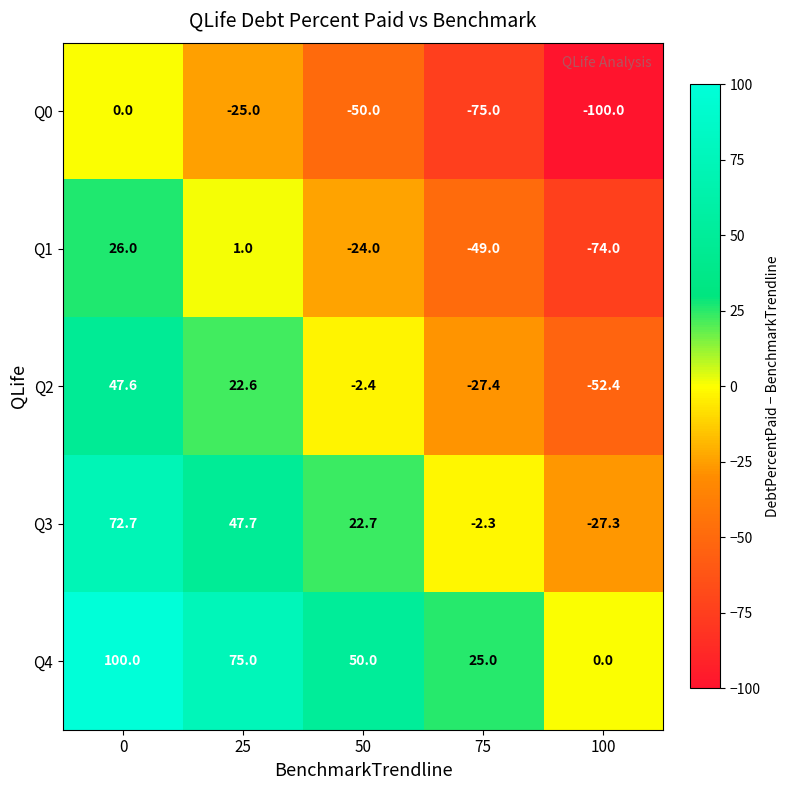

What is the spread (max minus min) of values at 25?

100.0